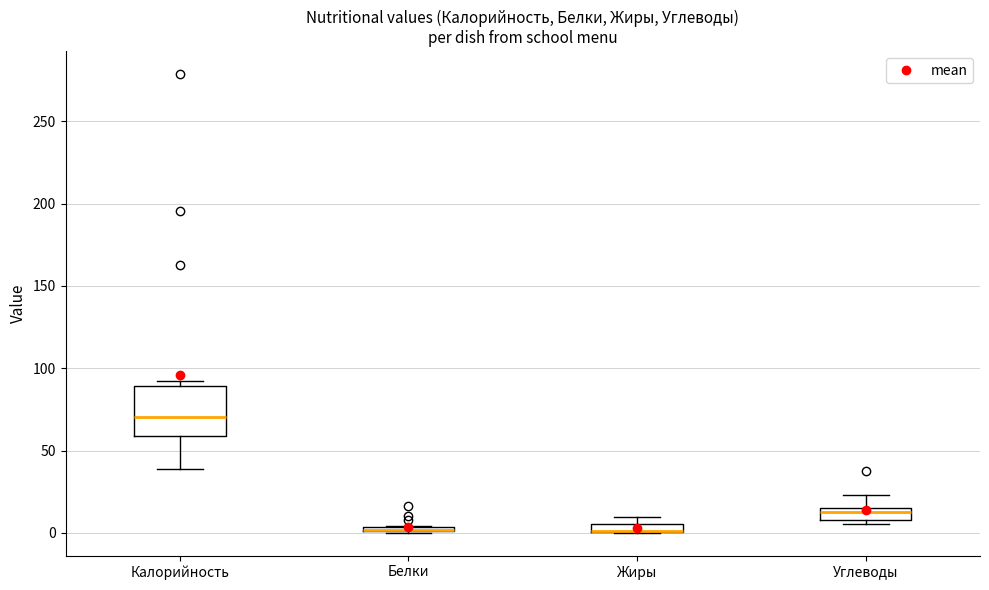

Which box is the tallest, from its lower edge to its upper edge?

Калорийность